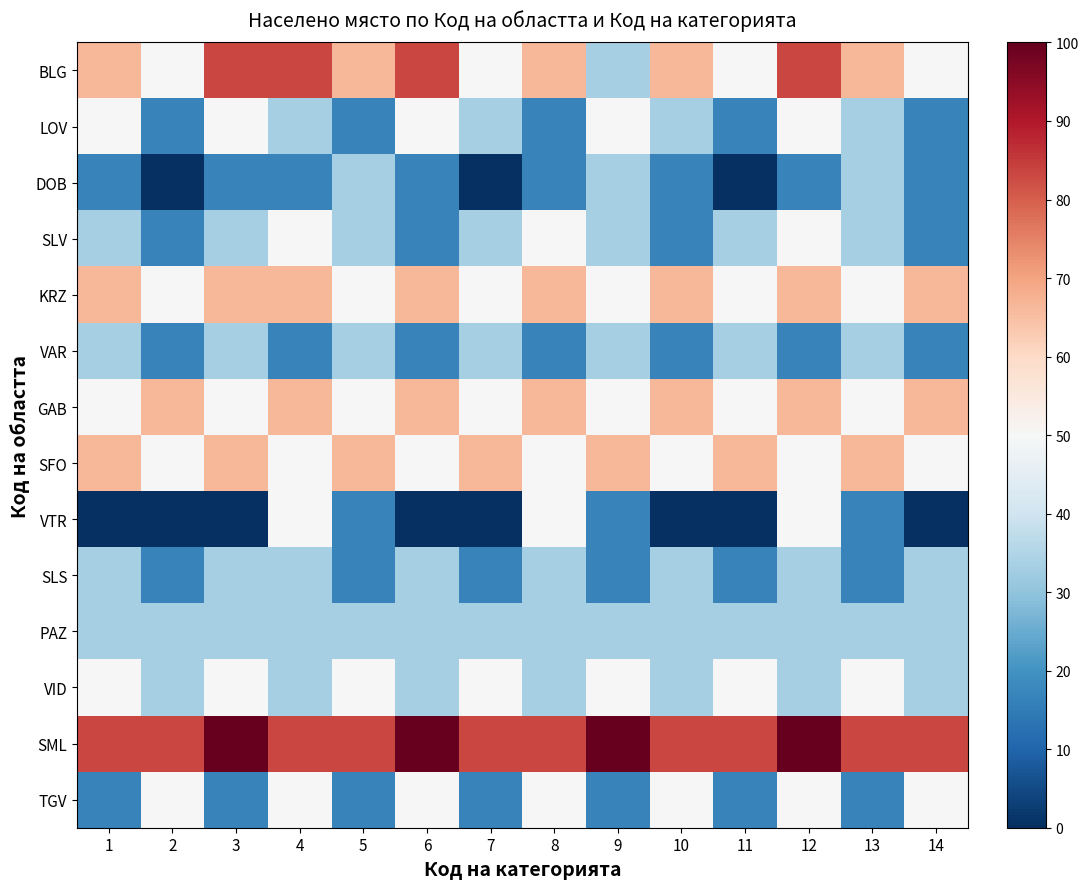

Rank the series by their maximum value, from lowest to highest.

DOB, VAR, SLS, PAZ, LOV, SLV, VTR, VID, TGV, KRZ, GAB, SFO, BLG, SML